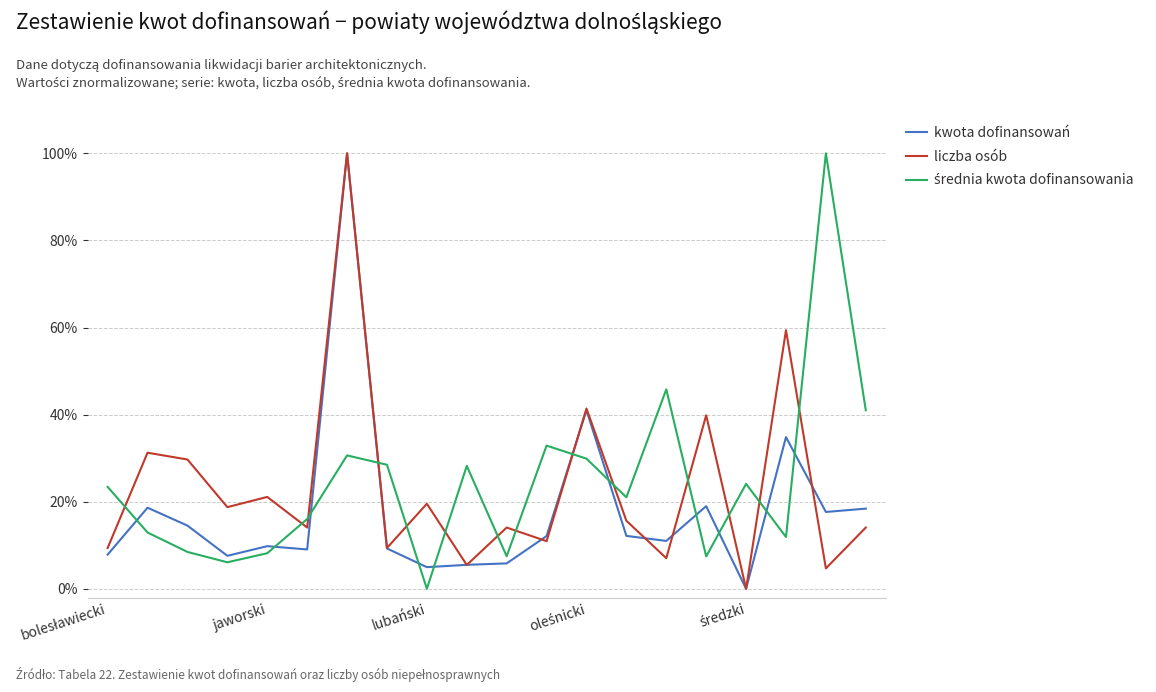

Is this an area chart (filled region under the line)?

No